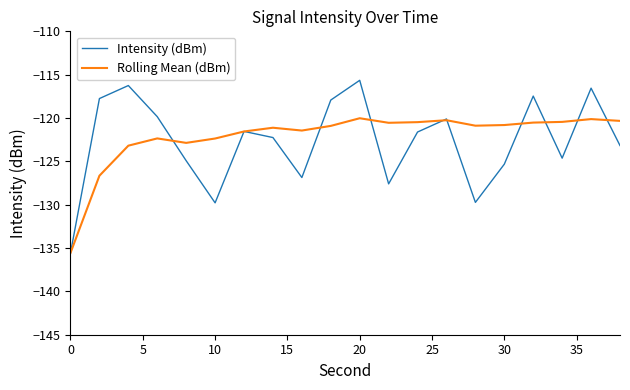

What is the smallest value displayed?

-135.6